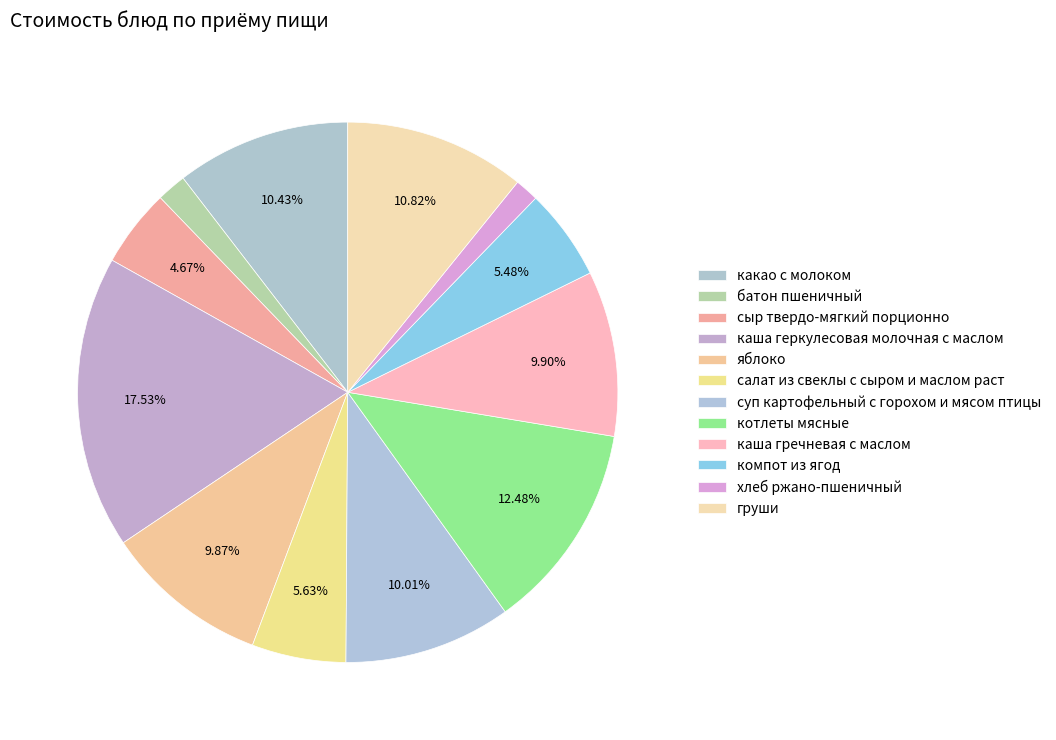

How many segments does this pie chart have?

12